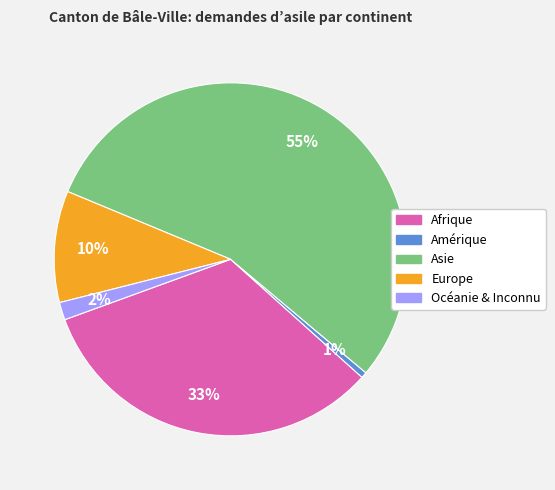

Is the sum of Océanie & Inconnu and Europe greater than half?

No